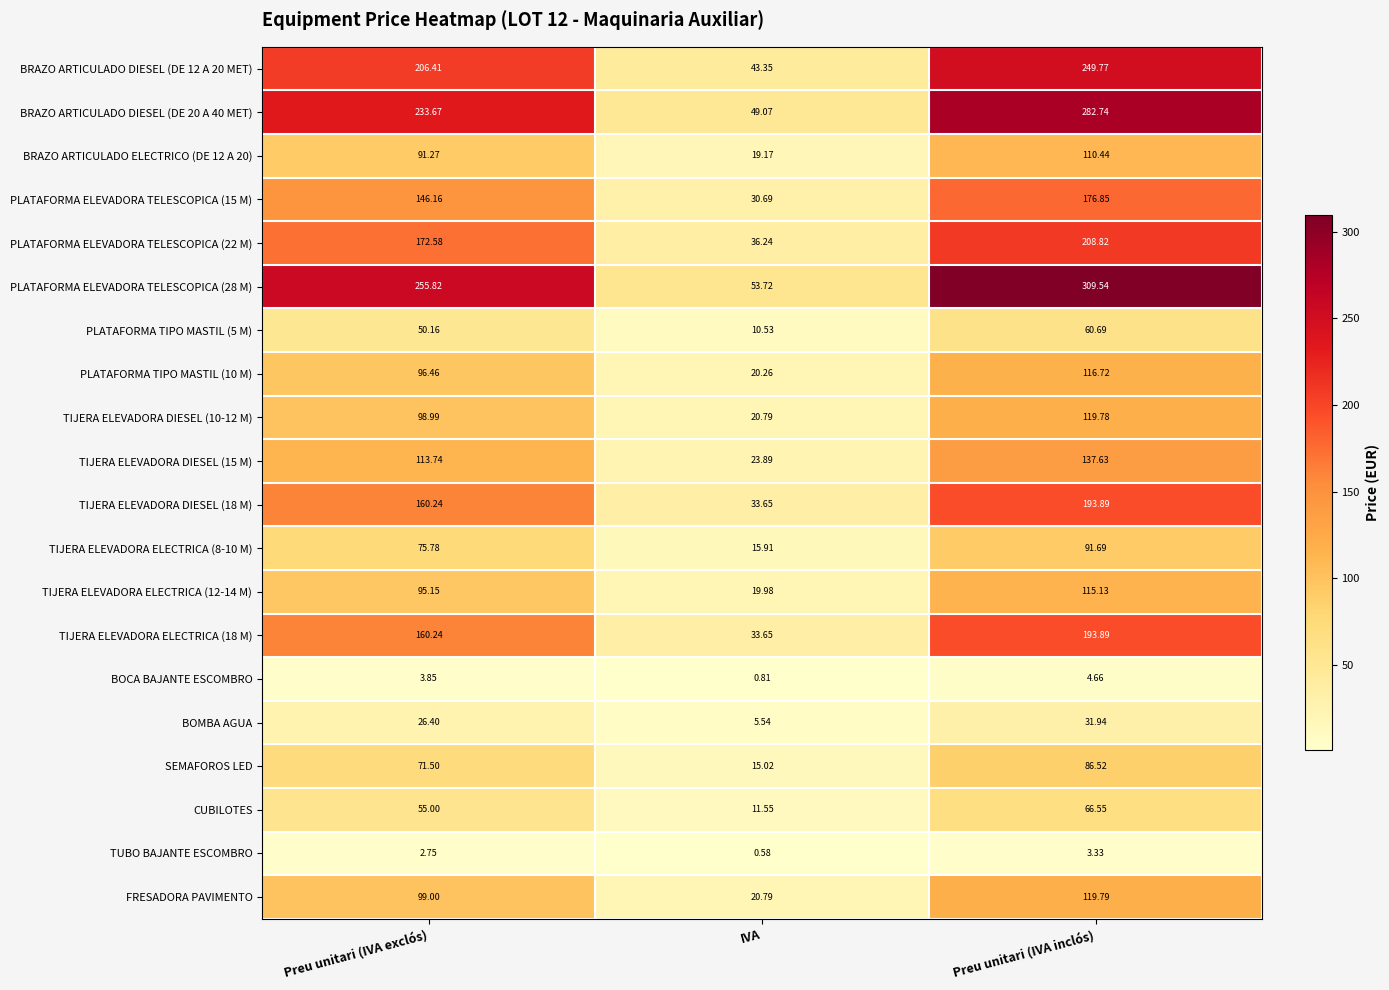

Where is BRAZO ARTICULADO ELECTRICO (DE 12 A 20) nearest to the value 64?

Preu unitari (IVA exclós)